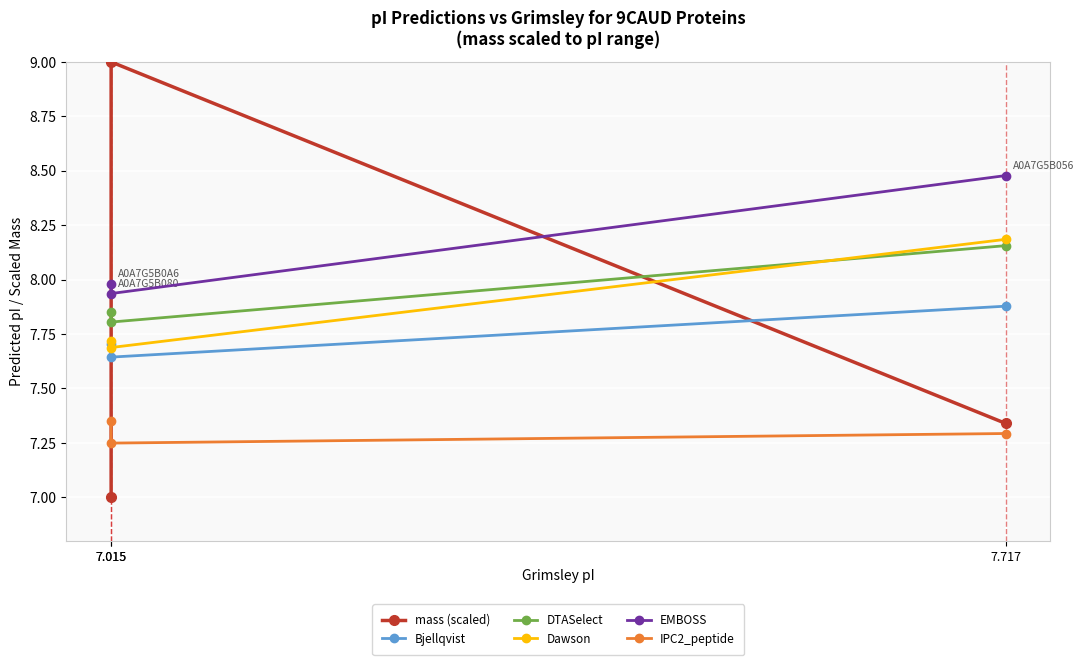

Which series has the widest spread of values?

mass (scaled)